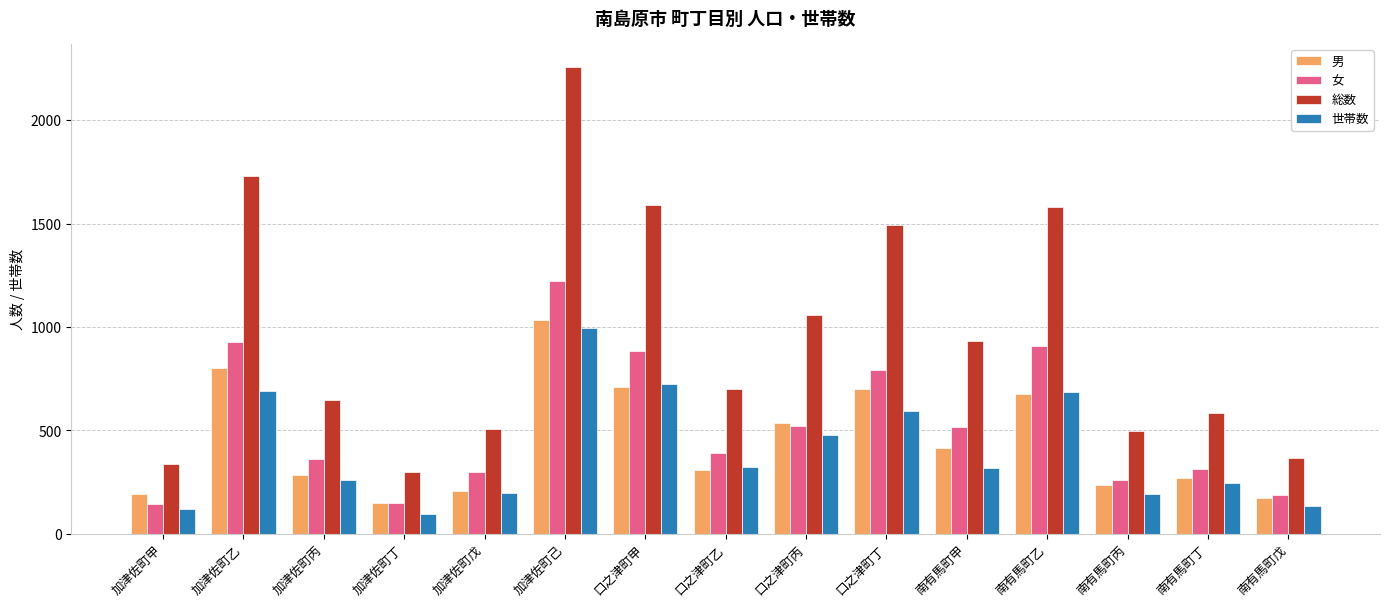

Which series has the largest range (max minus min)?

総数